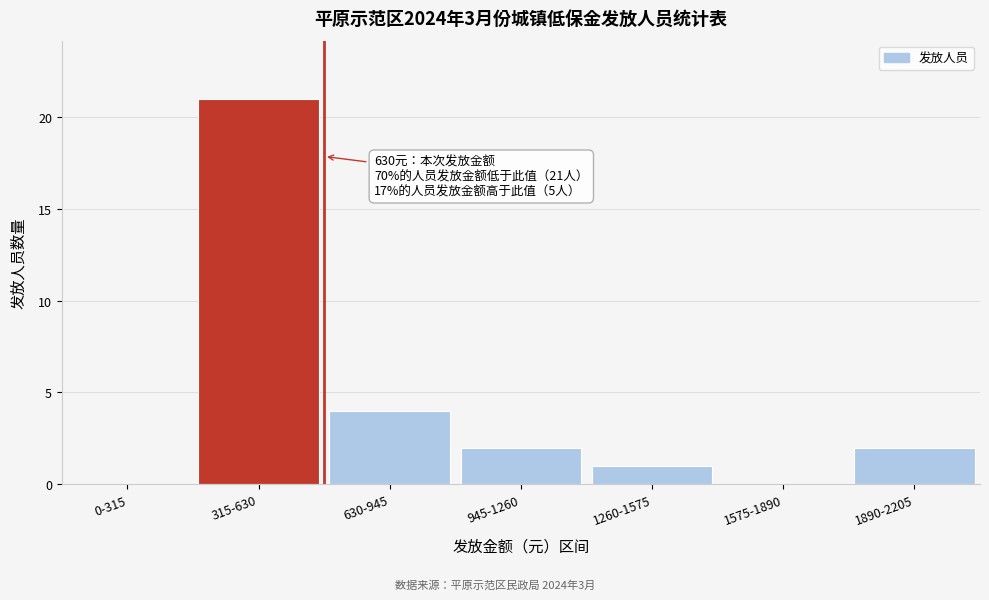

Reading left to right, what are all the values shown in this chart?

0-315=0	315-630=21	630-945=4	945-1260=2	1260-1575=1	1575-1890=0	1890-2205=2